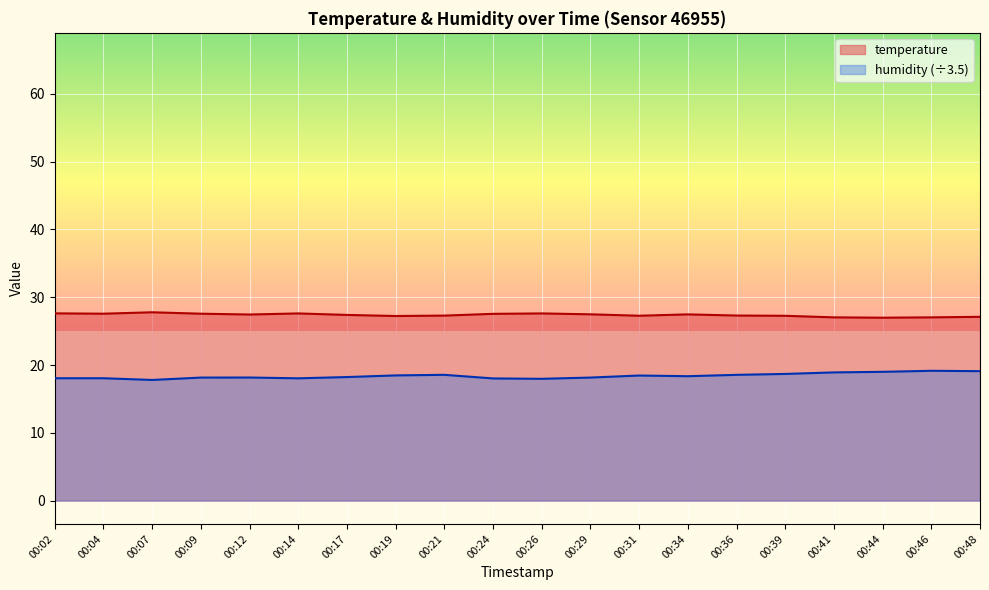

Reading left to right, list all the values displayed in this chart.

temperature: 00:02=27.6	00:04=27.6	00:07=27.8	00:09=27.6	00:12=27.4	00:14=27.6	00:17=27.4	00:19=27.2	00:21=27.3	00:24=27.6	00:26=27.6	00:29=27.5	00:31=27.3	00:34=27.5	00:36=27.3	00:39=27.3	00:41=27.0	00:44=27.0	00:46=27.0	00:48=27.1
humidity: 00:02=18.0	00:04=18.0	00:07=17.8	00:09=18.1	00:12=18.2	00:14=18.0	00:17=18.2	00:19=18.5	00:21=18.6	00:24=18.0	00:26=18.0	00:29=18.1	00:31=18.4	00:34=18.3	00:36=18.5	00:39=18.7	00:41=18.9	00:44=19.0	00:46=19.1	00:48=19.1